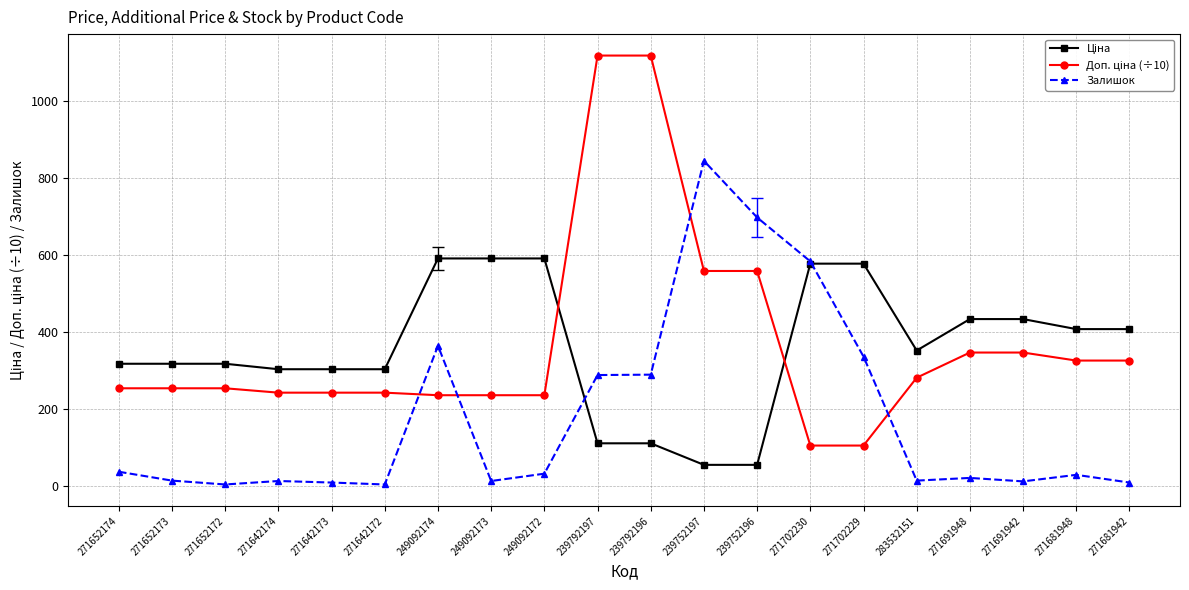

What is the maximum value for Залишок?

845.0